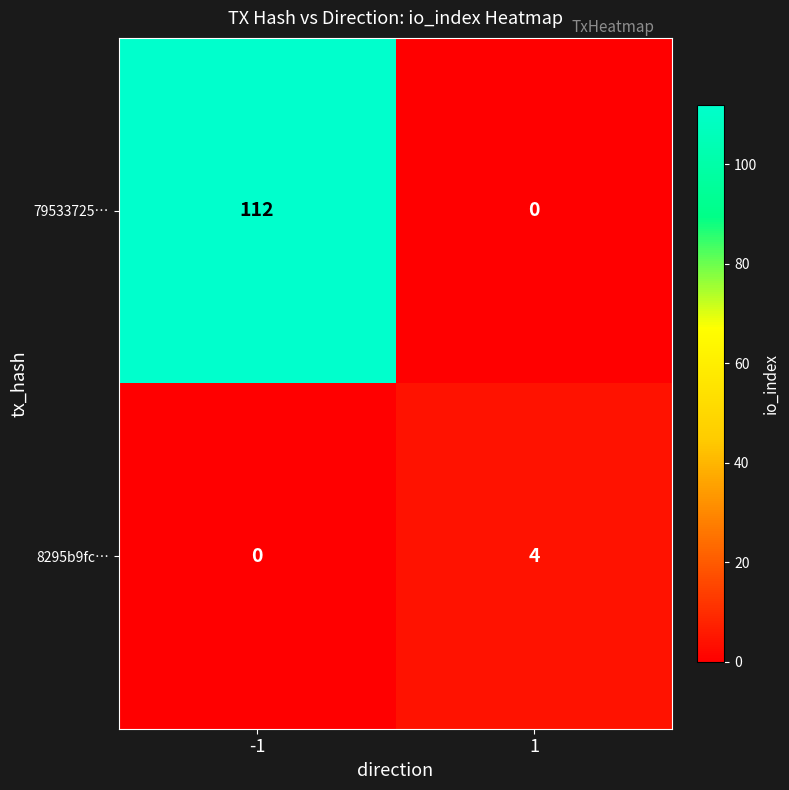

Which series has the largest total across all categories?

79533725…